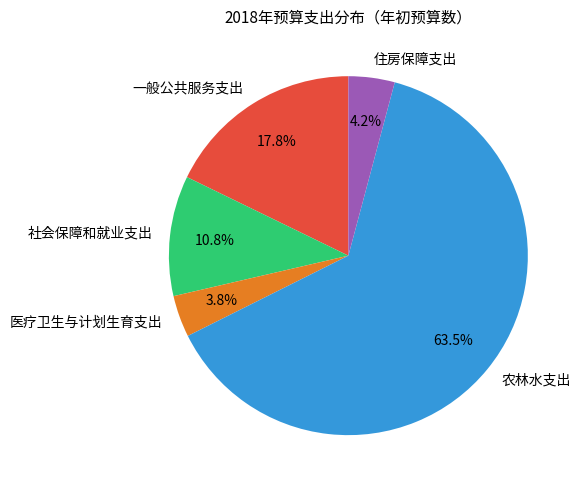

To the nearest percent, what is the difference between the 一般公共服务支出 and 医疗卫生与计划生育支出 slice percentages?

14%